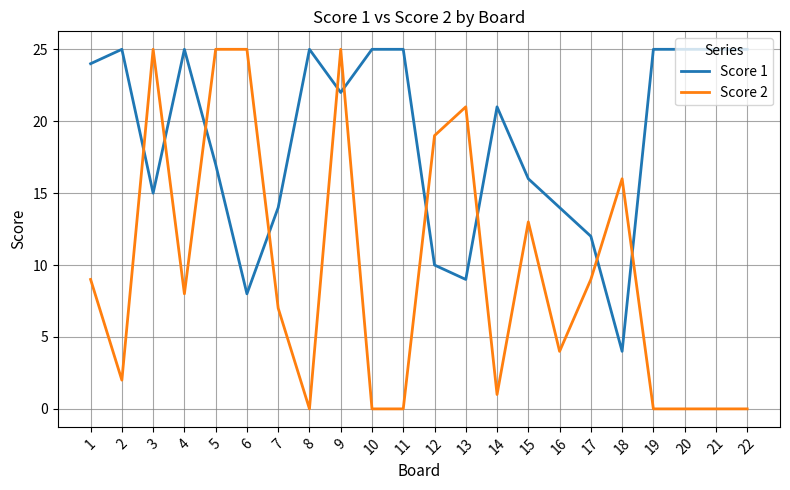

Between 3 and 10, which series saw the biggest shift?

Score 2